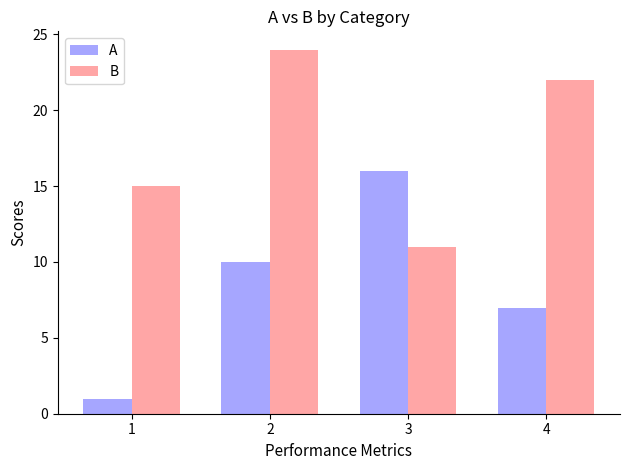

Which category has the lowest value in the B series?

3